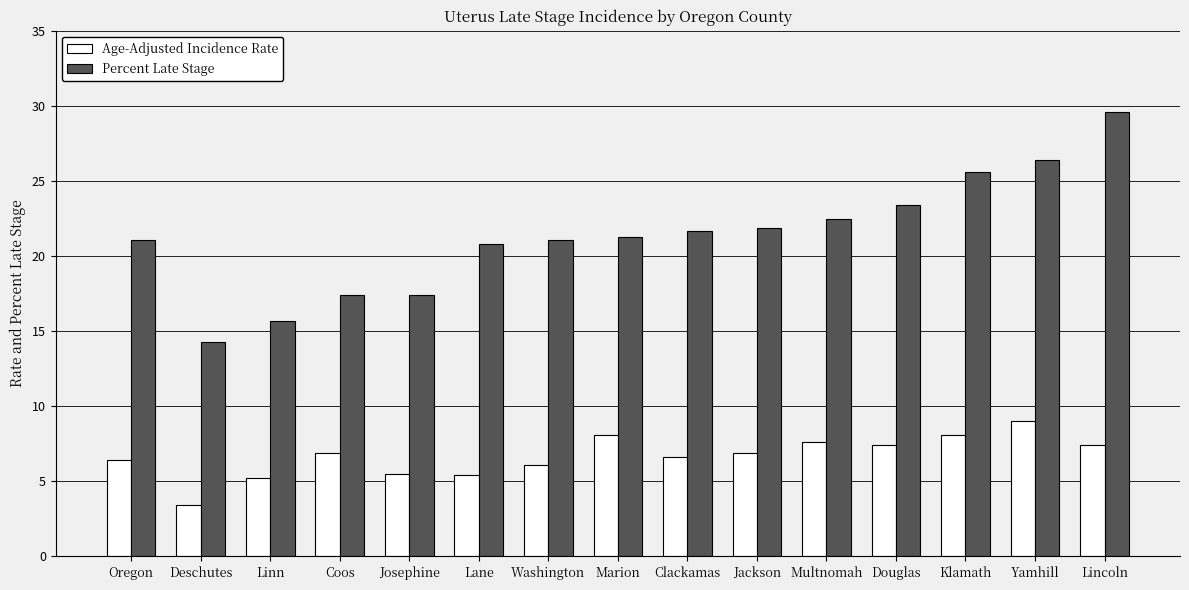

Rank the series at Coos from highest to lowest value.

Percent Late Stage, Age-Adjusted Incidence Rate